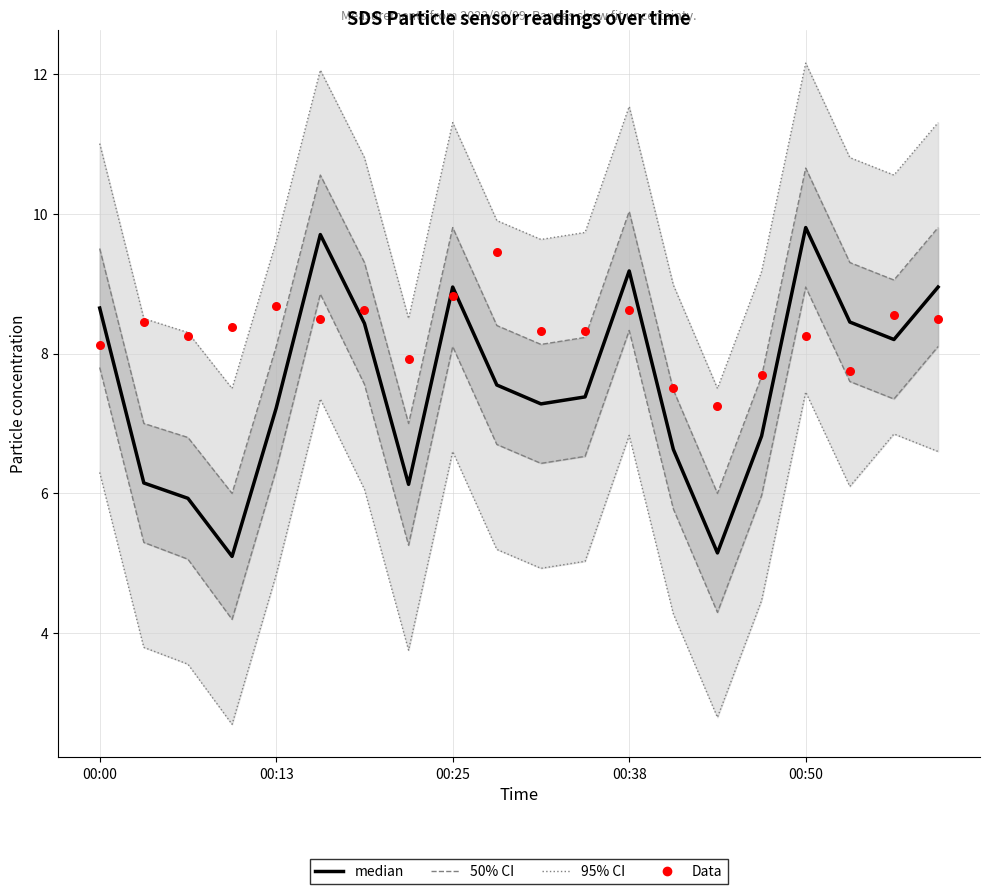

What is the total value across all series at 10?

33.4